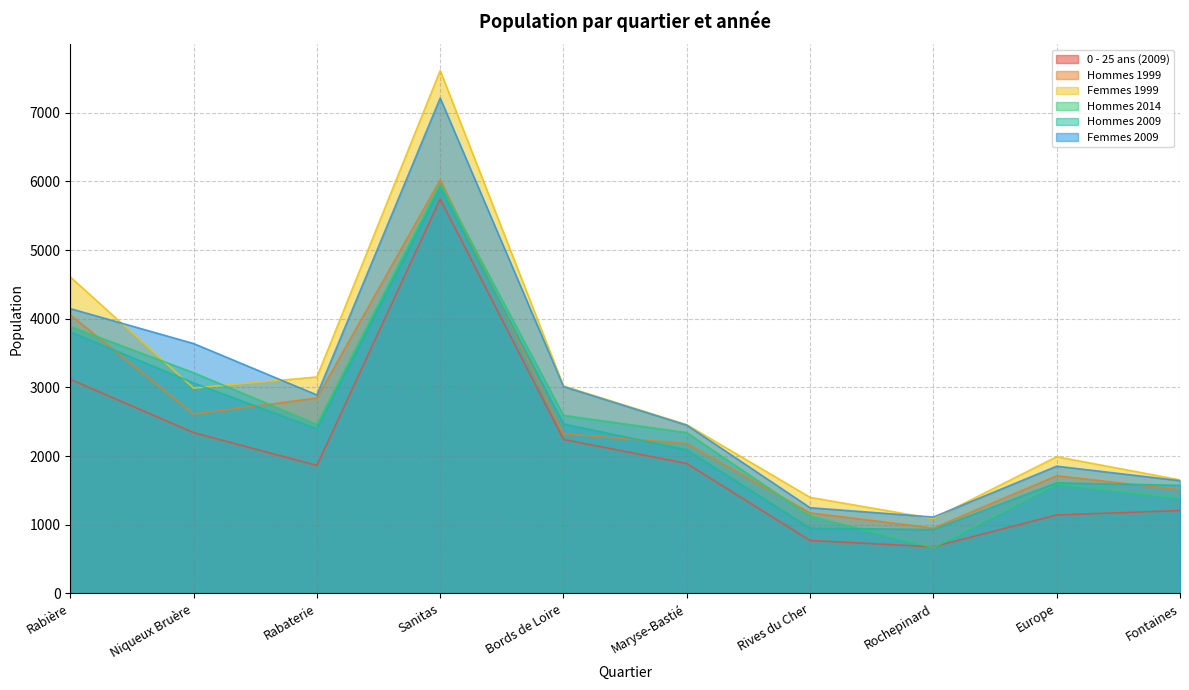

Rank the series at Rives du Cher from highest to lowest value.

Femmes 1999, Femmes 2009, Hommes 1999, Hommes 2014, Hommes 2009, 0 - 25 ans (2009)